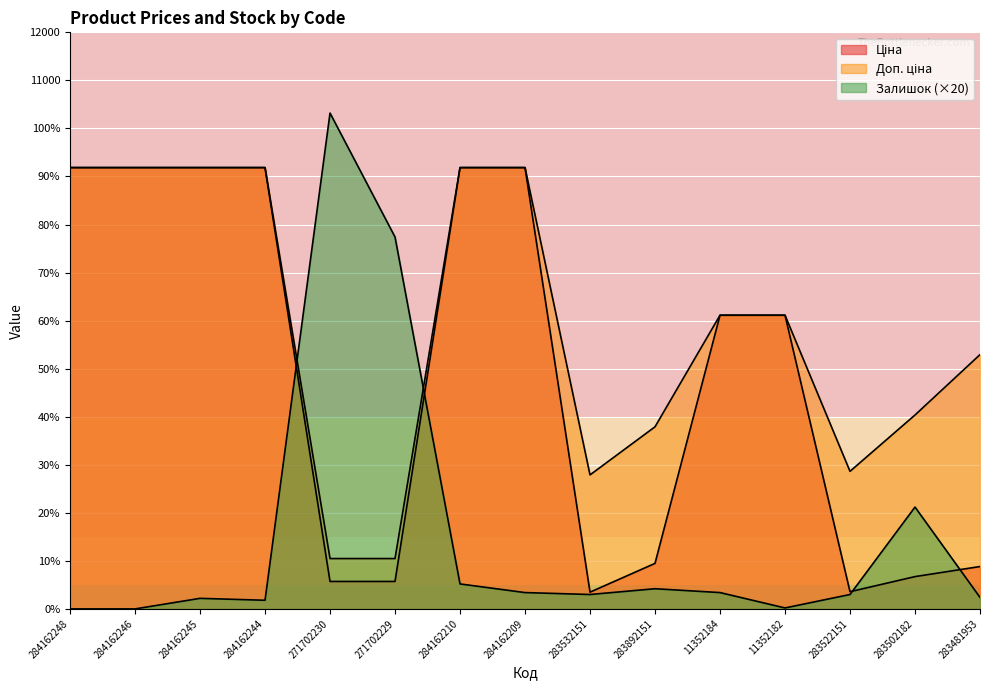

In Доп. ціна, how many points are lower than both neighbors (excluding endpoints)?

2